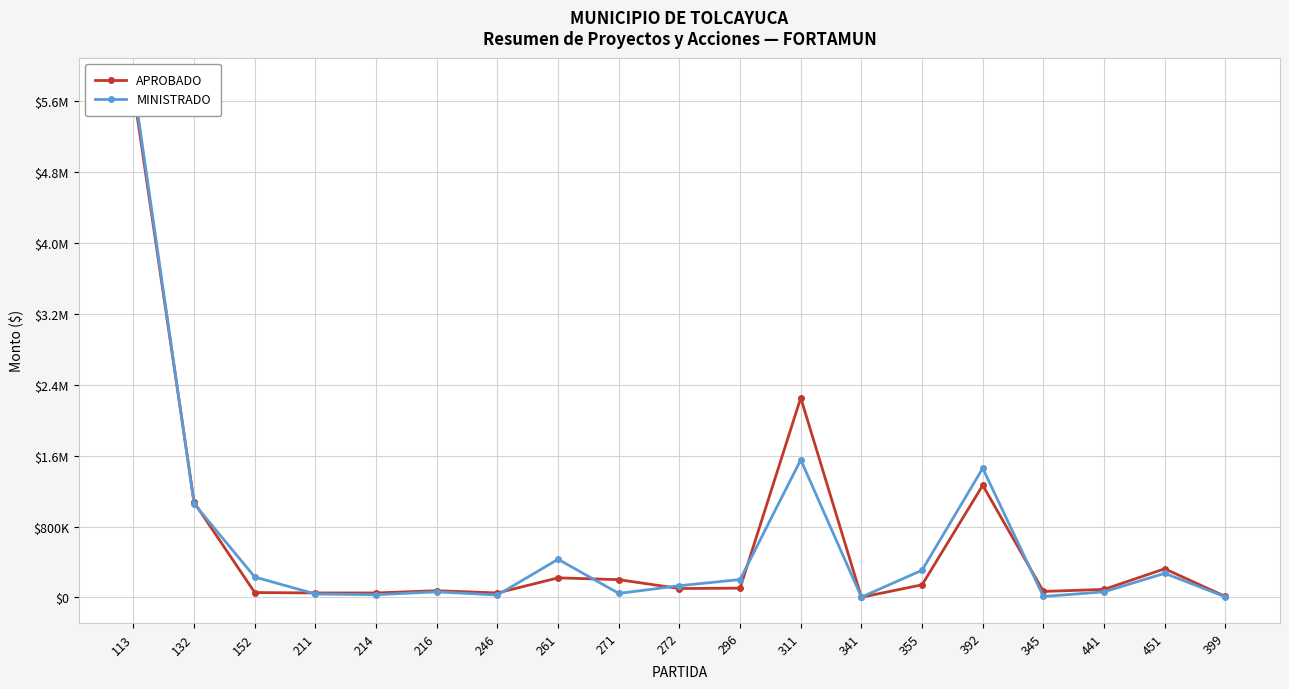

What is the average value of the APROBADO series?

623775.8